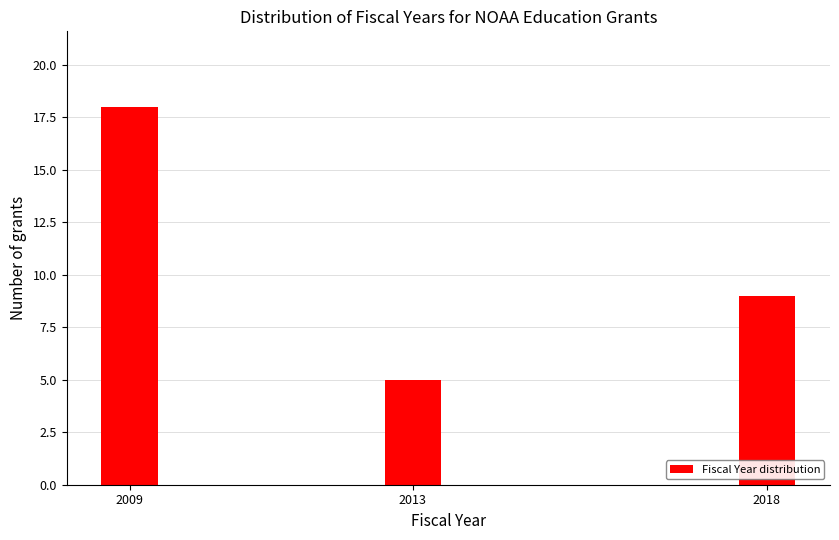

Reading right to left, extract all data points from this chart.

9	5	18